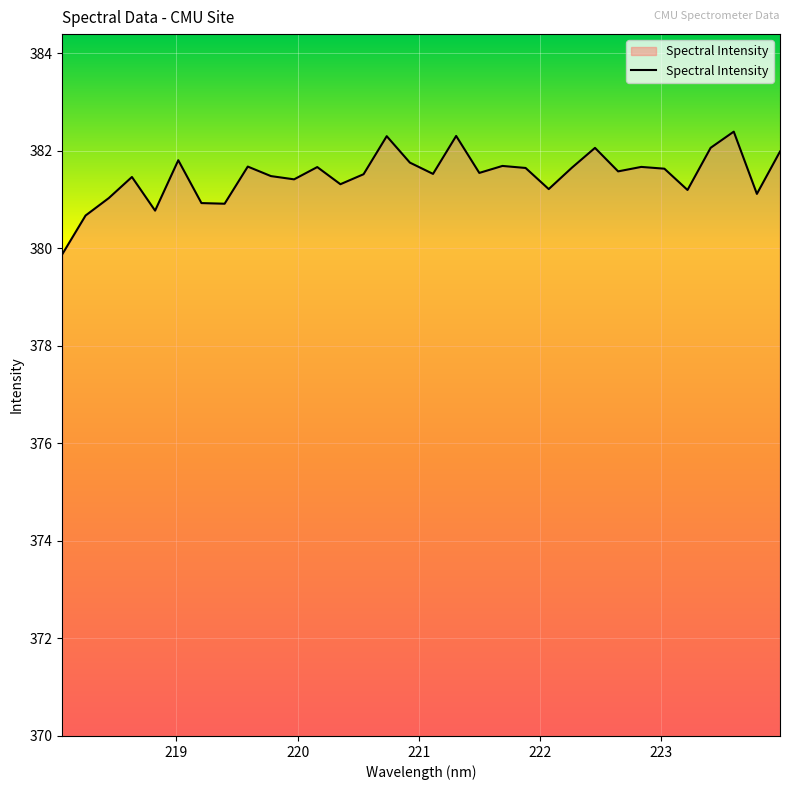

How many distinct data groups are displayed?

1